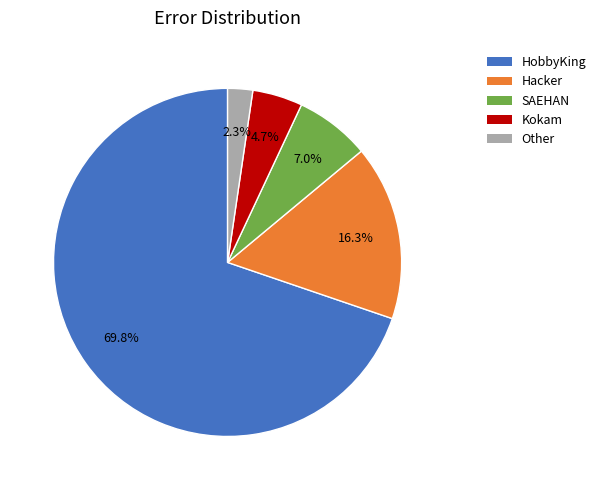

Does any single category account for the majority?

Yes